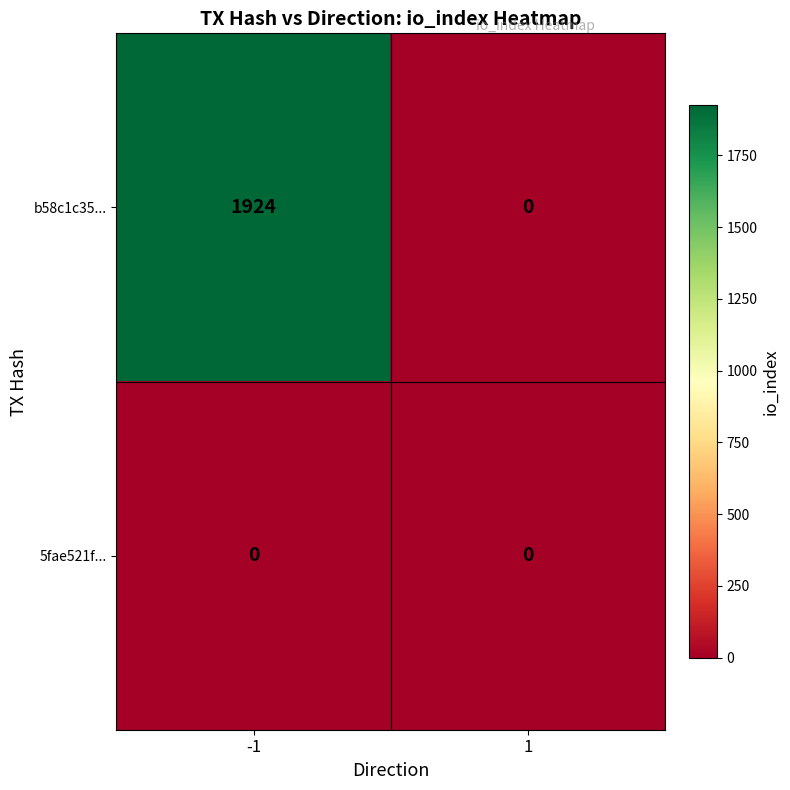

Which series has the largest range (max minus min)?

b58c1c35...